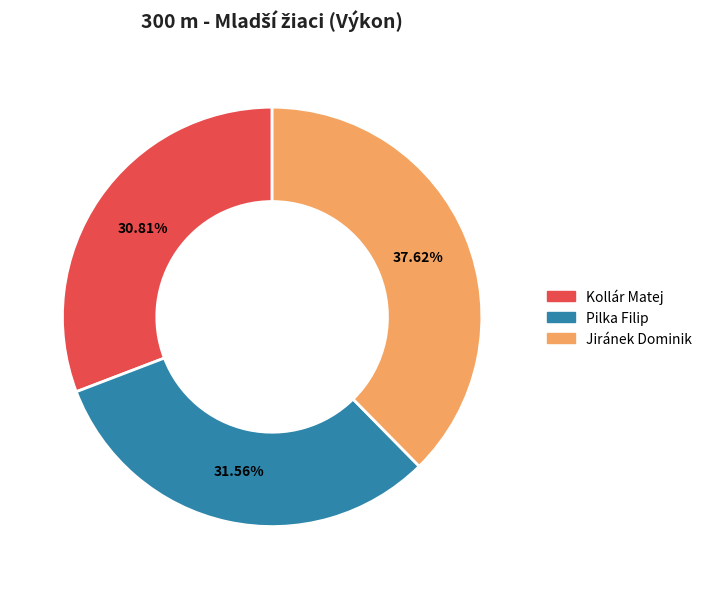

To the nearest percent, what is the difference between the largest and smallest slice percentages?

7%